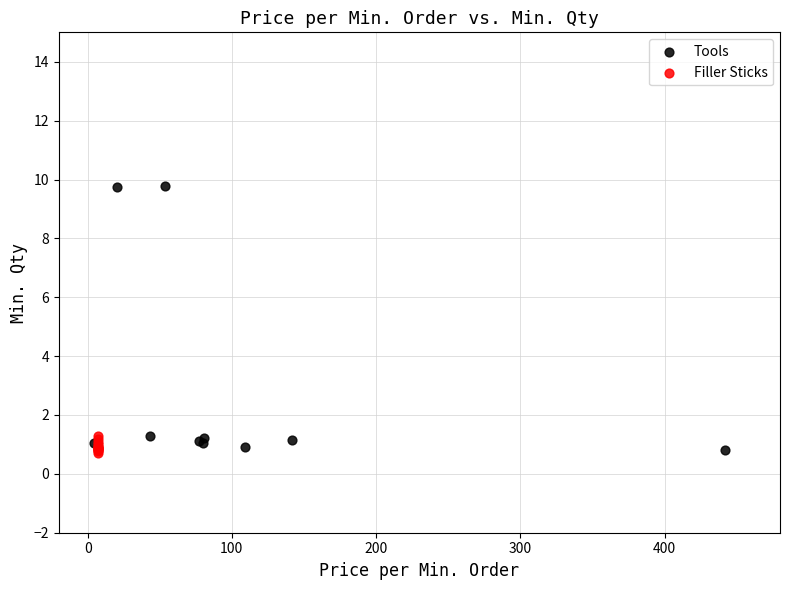

Which series has the largest Y range (max minus min)?

Tools